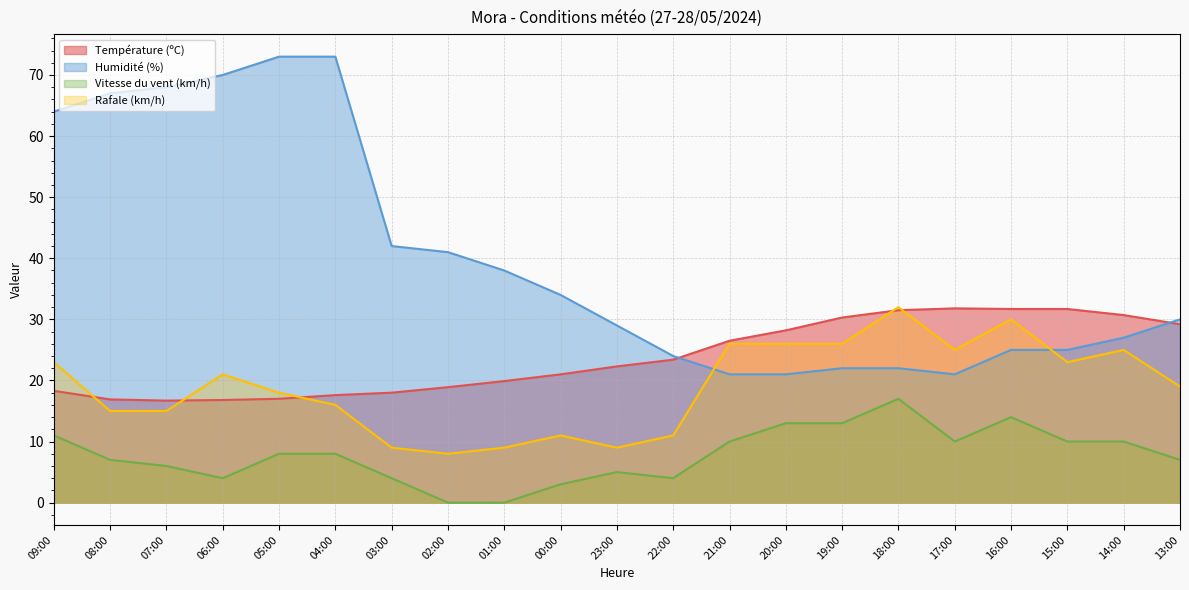

Reading left to right, list all the values displayed in this chart.

Température (ºC): 09:00=18.3	08:00=16.9	07:00=16.7	06:00=16.8	05:00=17.0	04:00=17.6	03:00=18.0	02:00=18.9	01:00=19.9	00:00=21.0	23:00=22.3	22:00=23.4	21:00=26.5	20:00=28.2	19:00=30.3	18:00=31.5	17:00=31.8	16:00=31.7	15:00=31.7	14:00=30.7	13:00=29.2
Humidité (%): 09:00=64.0	08:00=67.0	07:00=68.0	06:00=70.0	05:00=73.0	04:00=73.0	03:00=42.0	02:00=41.0	01:00=38.0	00:00=34.0	23:00=29.0	22:00=24.0	21:00=21.0	20:00=21.0	19:00=22.0	18:00=22.0	17:00=21.0	16:00=25.0	15:00=25.0	14:00=27.0	13:00=30.0
Vitesse du vent (km/h): 09:00=11.0	08:00=7.0	07:00=6.0	06:00=4.0	05:00=8.0	04:00=8.0	03:00=4.0	02:00=0.0	01:00=0.0	00:00=3.0	23:00=5.0	22:00=4.0	21:00=10.0	20:00=13.0	19:00=13.0	18:00=17.0	17:00=10.0	16:00=14.0	15:00=10.0	14:00=10.0	13:00=7.0
Rafale (km/h): 09:00=23.0	08:00=15.0	07:00=15.0	06:00=21.0	05:00=18.0	04:00=16.0	03:00=9.0	02:00=8.0	01:00=9.0	00:00=11.0	23:00=9.0	22:00=11.0	21:00=26.0	20:00=26.0	19:00=26.0	18:00=32.0	17:00=25.0	16:00=30.0	15:00=23.0	14:00=25.0	13:00=19.0